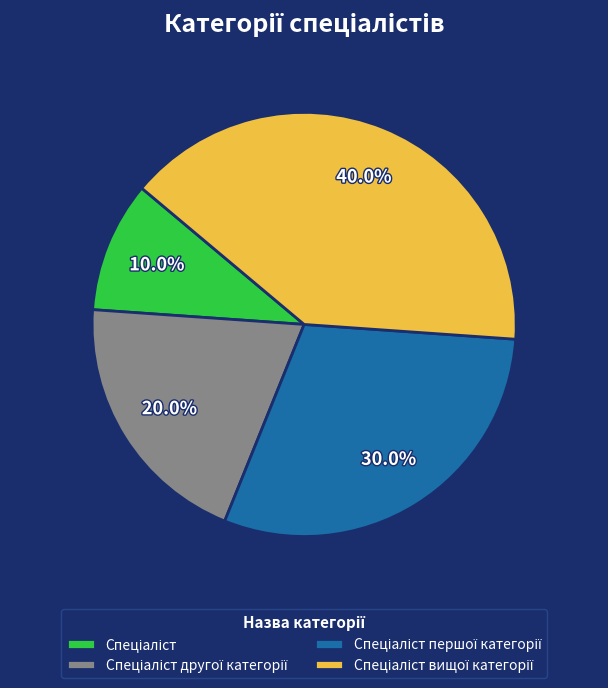

How many slices are in this pie chart?

4